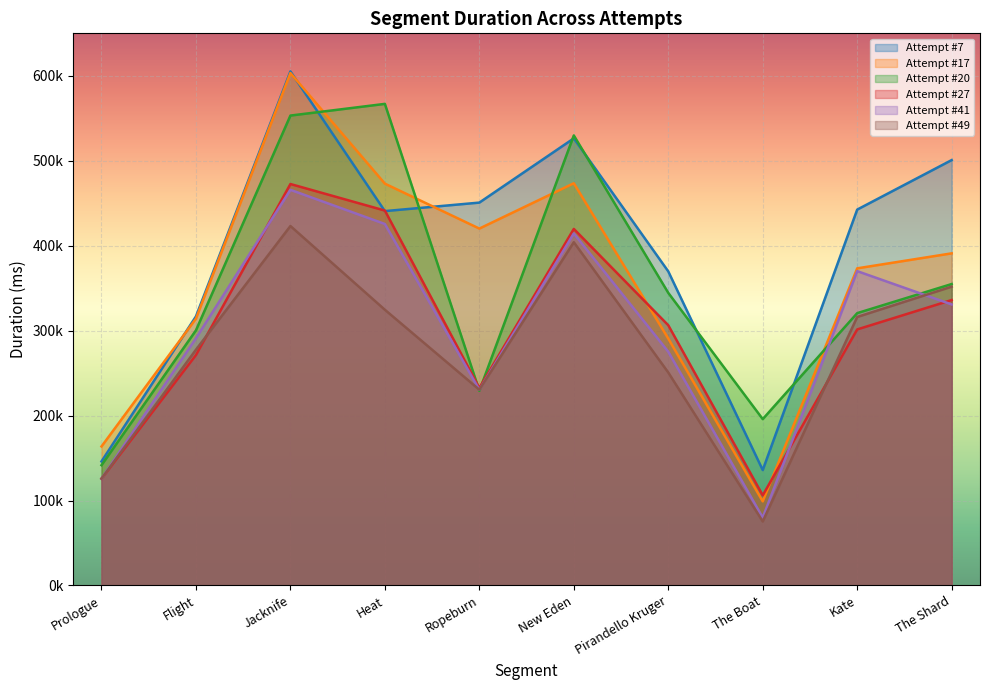

Where does the Attempt #17 series first go above 390985?

Jacknife